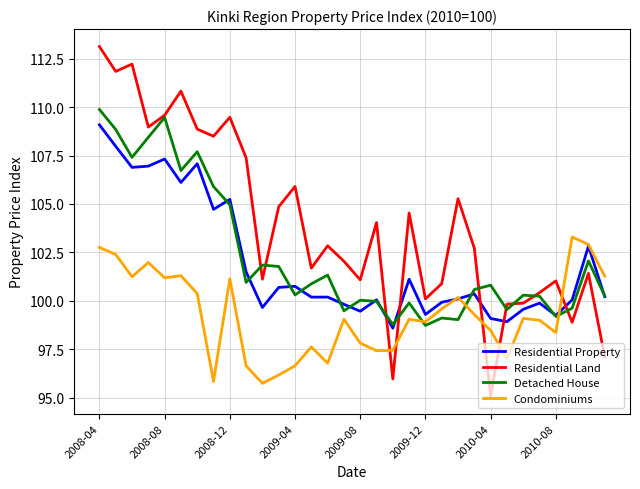

How many categories are shown in the chart?

32